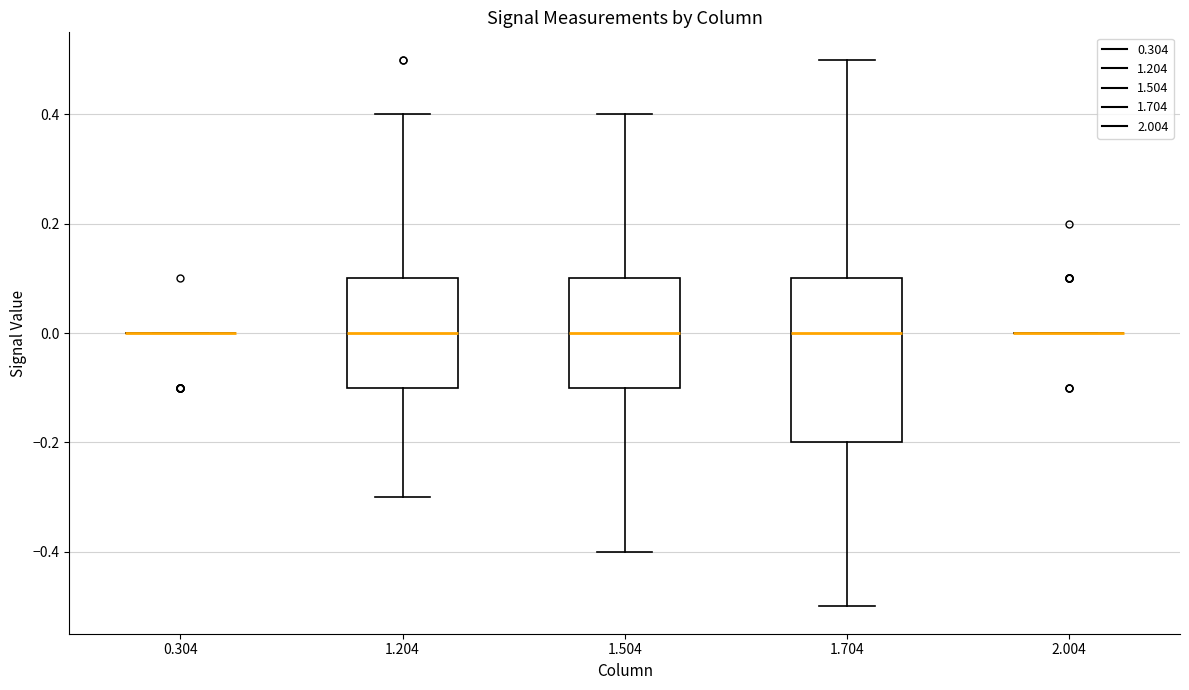

Where does the lower whisker of the box at x = 1.204 end on the y-axis? The values are not printed on the chart, so give them approximately, as read against the axis.

-0.3